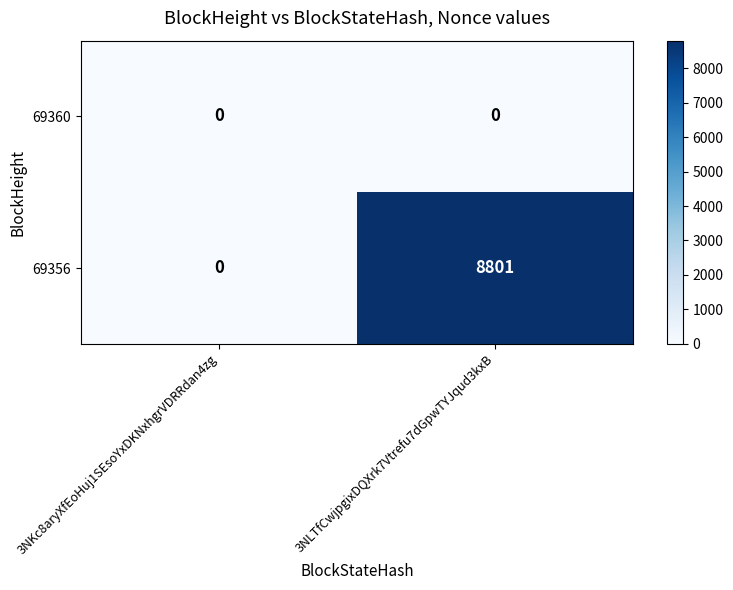

The value of 69360 at 3NKc8aryXfEoHuj1SEsoYxDKNxhgrVDRRdan4zg is 0. True or false?

True